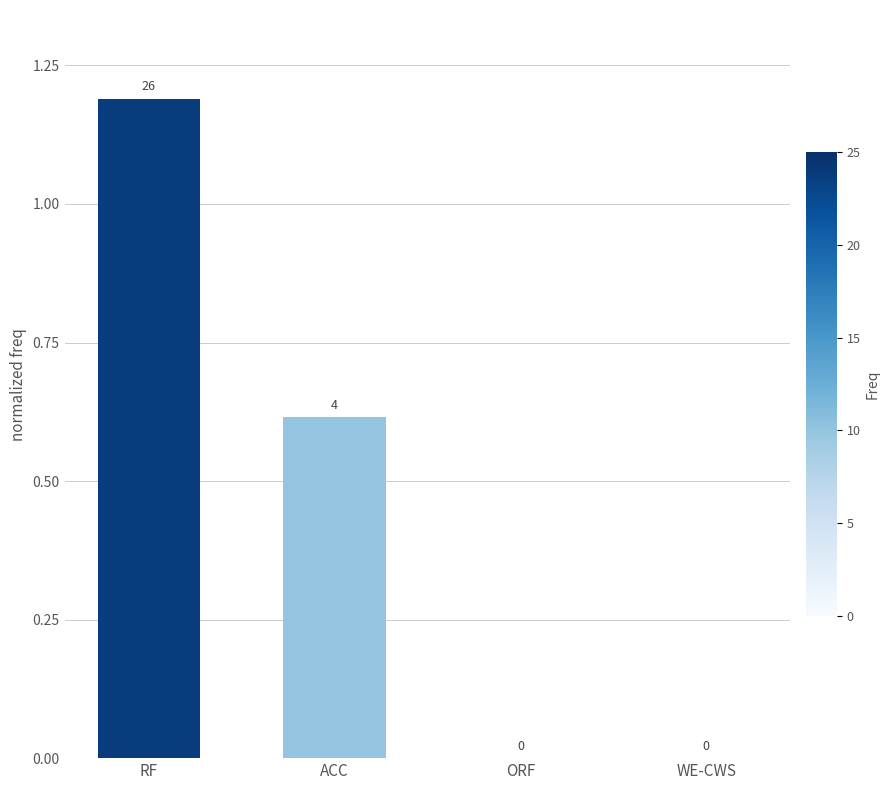

How many values are between 0 and 1?

3